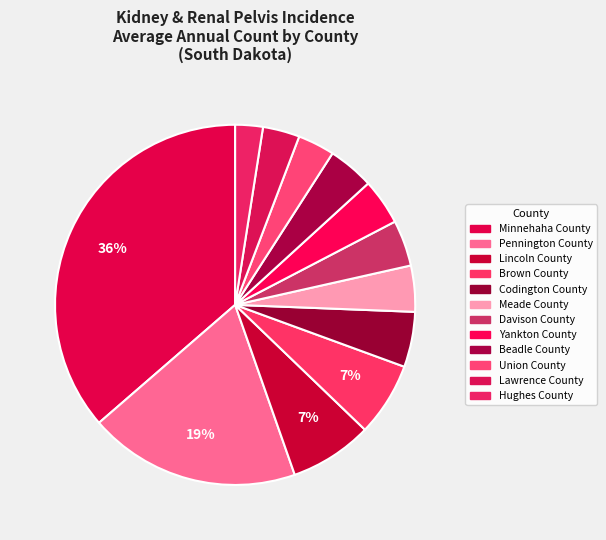

Is Brown County the majority of the pie?

No